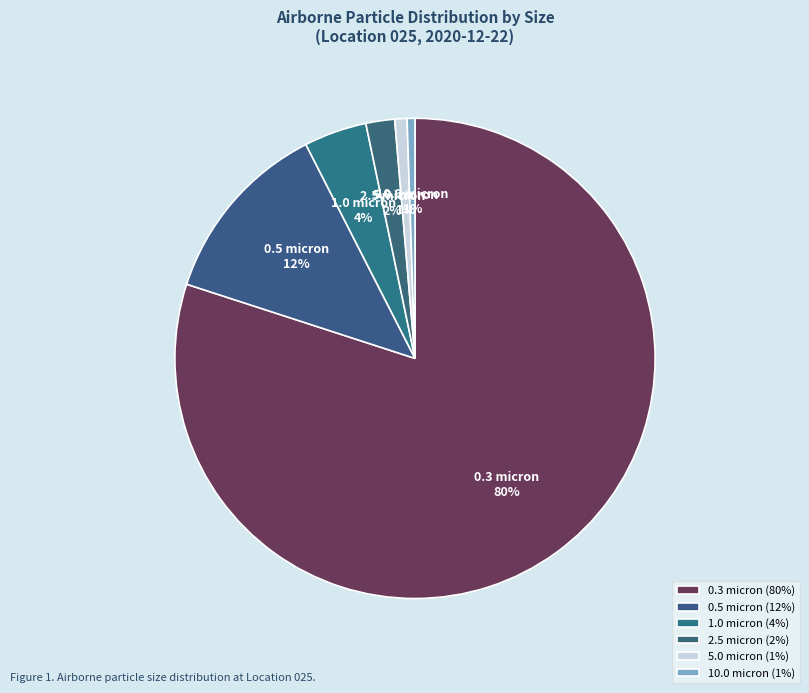

To the nearest percent, what is the difference between the largest and smallest slice percentages?

79%